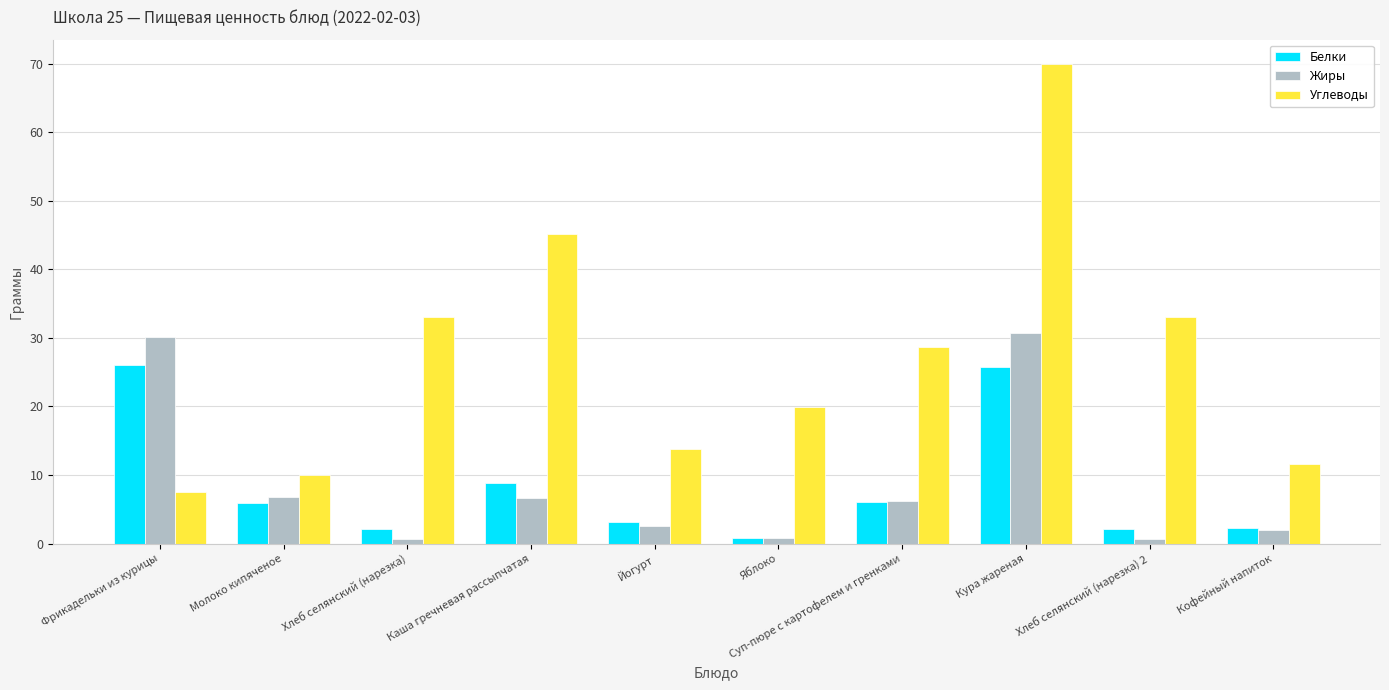

What position from the right is Молоко кипяченое?

9